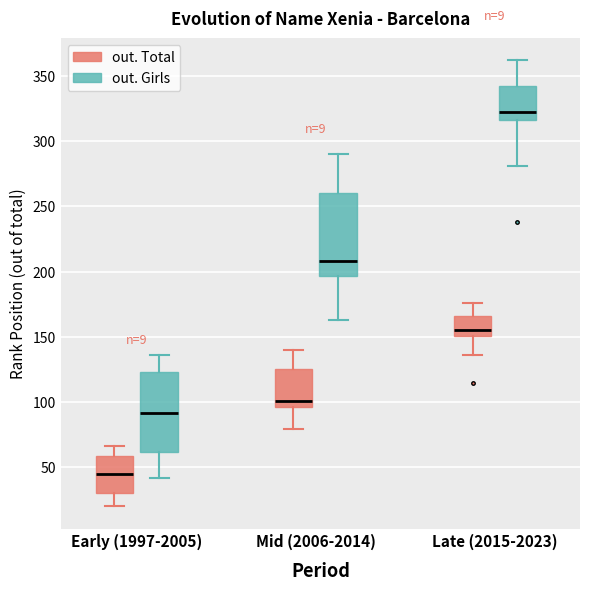

Which box's median line is the lowest?

Early (1997-2005) (out. Total)